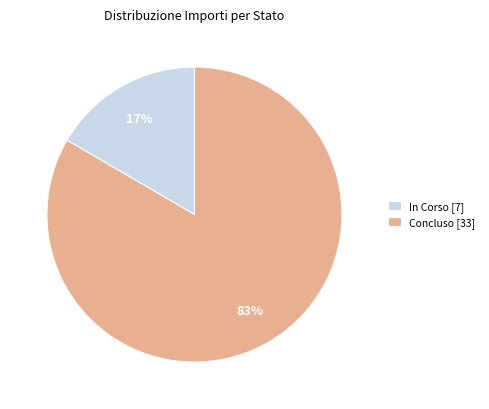

Does Concluso [33] represent more than half of the total?

Yes